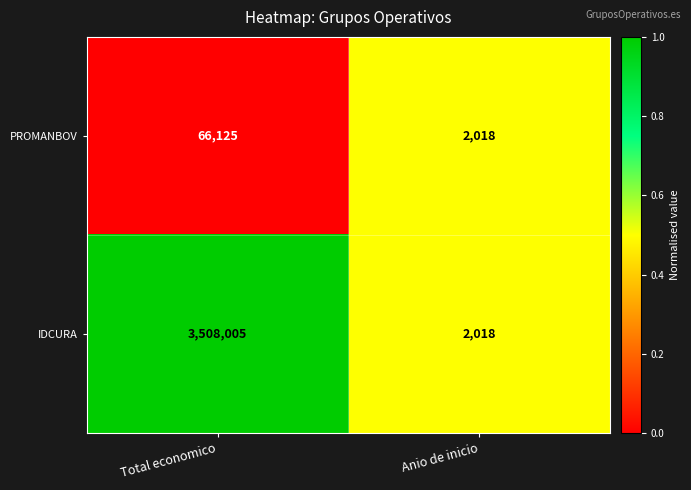

Reading left to right, extract all data points from this chart.

PROMANBOV: 66125	2018
IDCURA: 3508005	2018